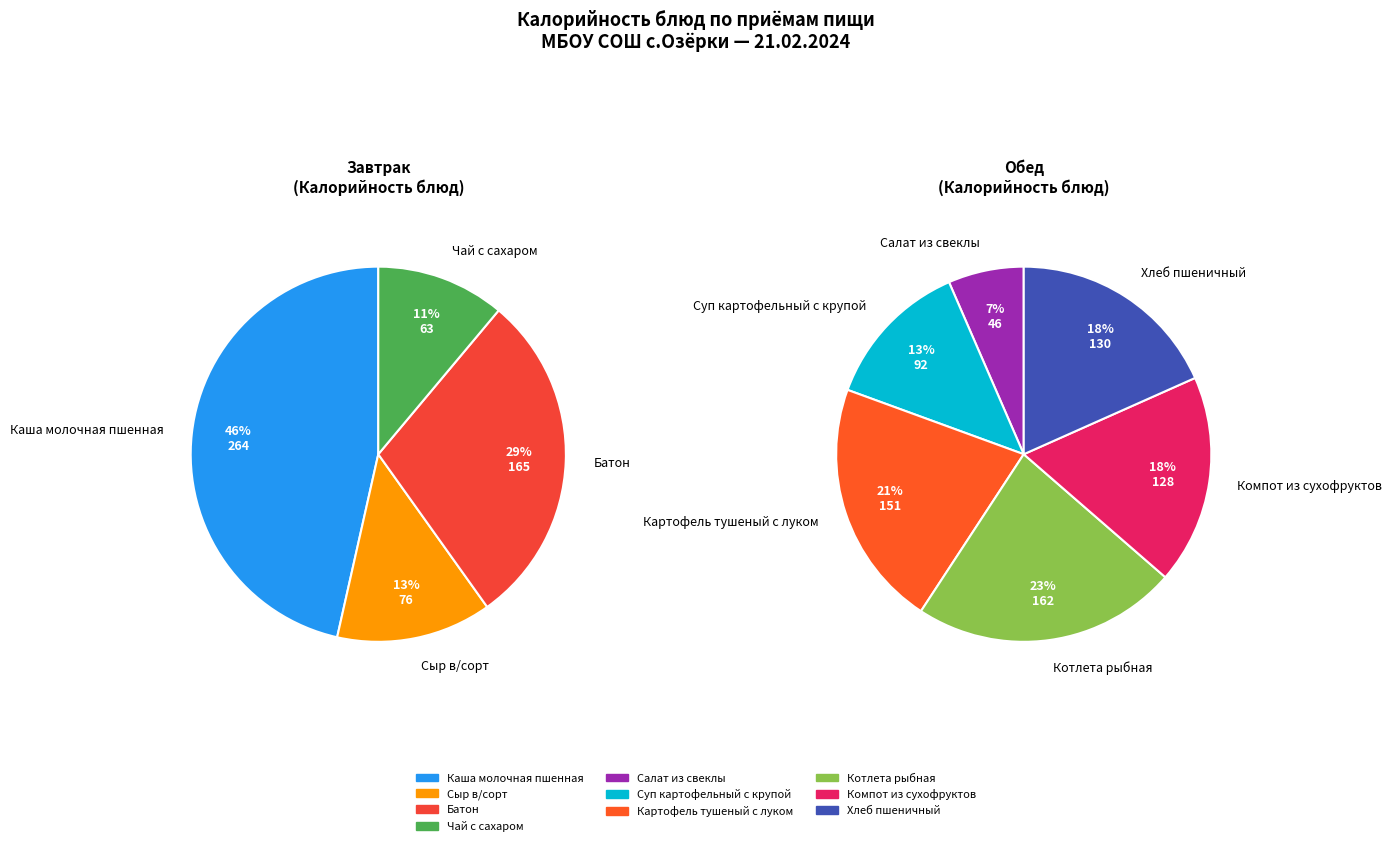

Which slice is the smallest?

Салат из свеклы